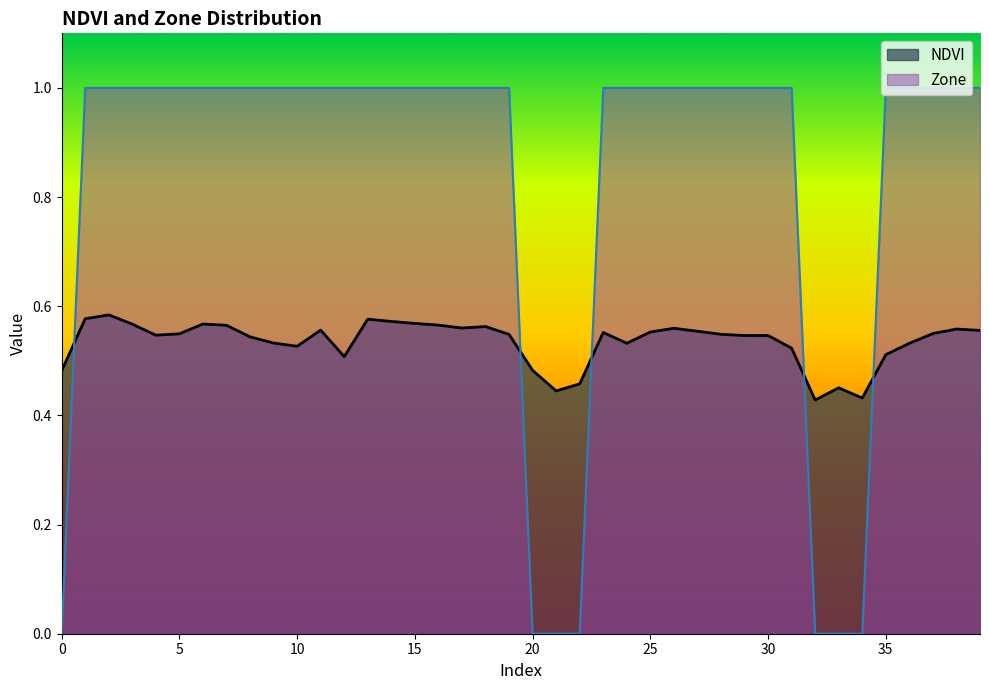

Is it true that Zone equals -0.4 at 33?

False